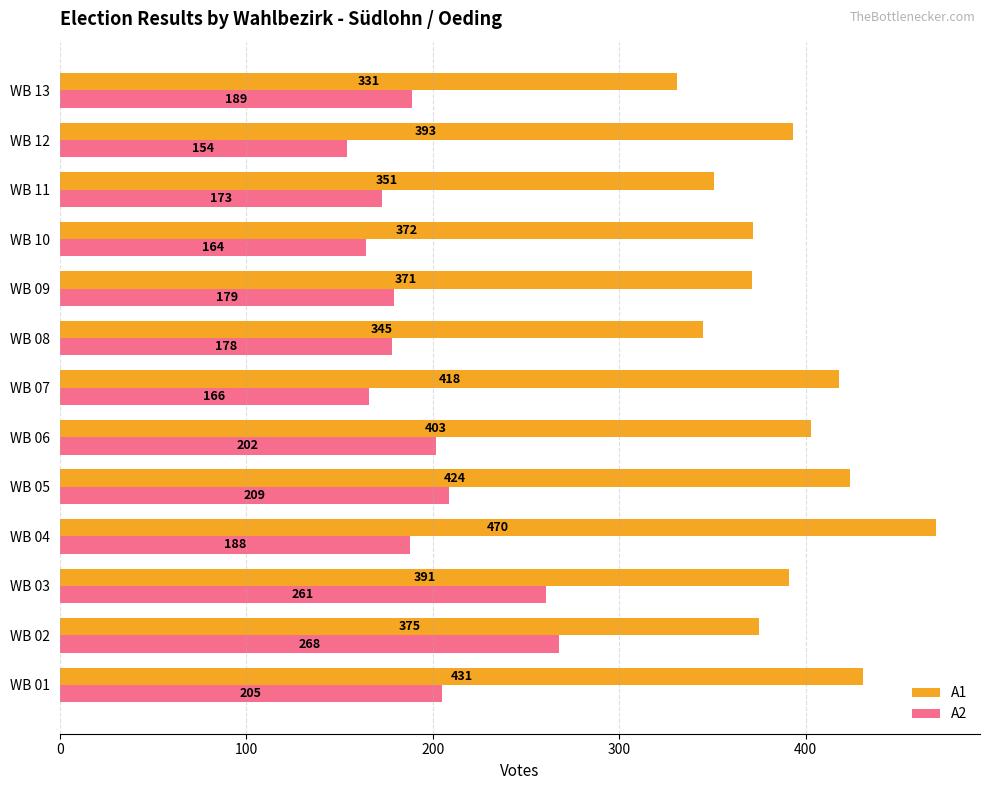

Rank the series by their maximum value, from highest to lowest.

A1, A2